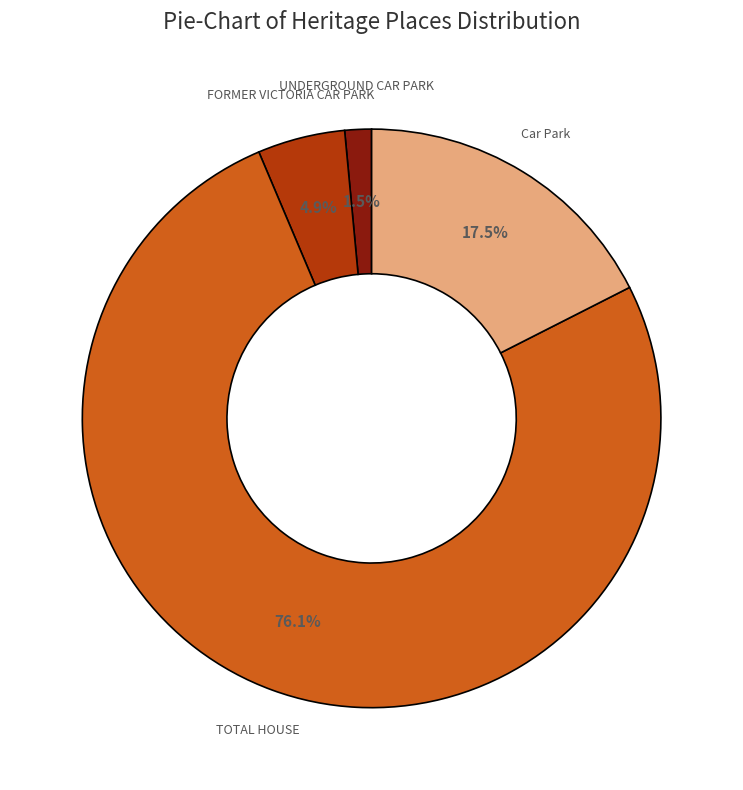

Rank the categories by value from lowest to highest.

UNDERGROUND CAR PARK, FORMER VICTORIA CAR PARK, Car Park, TOTAL HOUSE